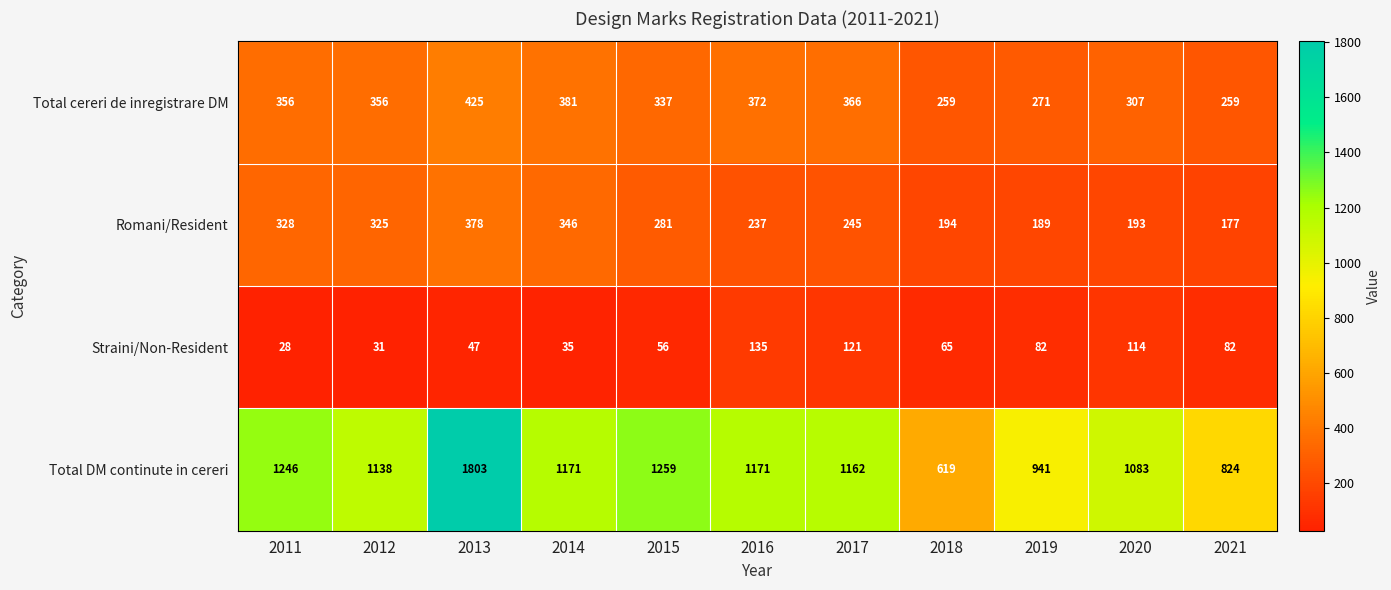

Rank the series at 2016 from lowest to highest value.

Straini/Non-Resident, Romani/Resident, Total cereri de inregistrare DM, Total DM continute in cereri